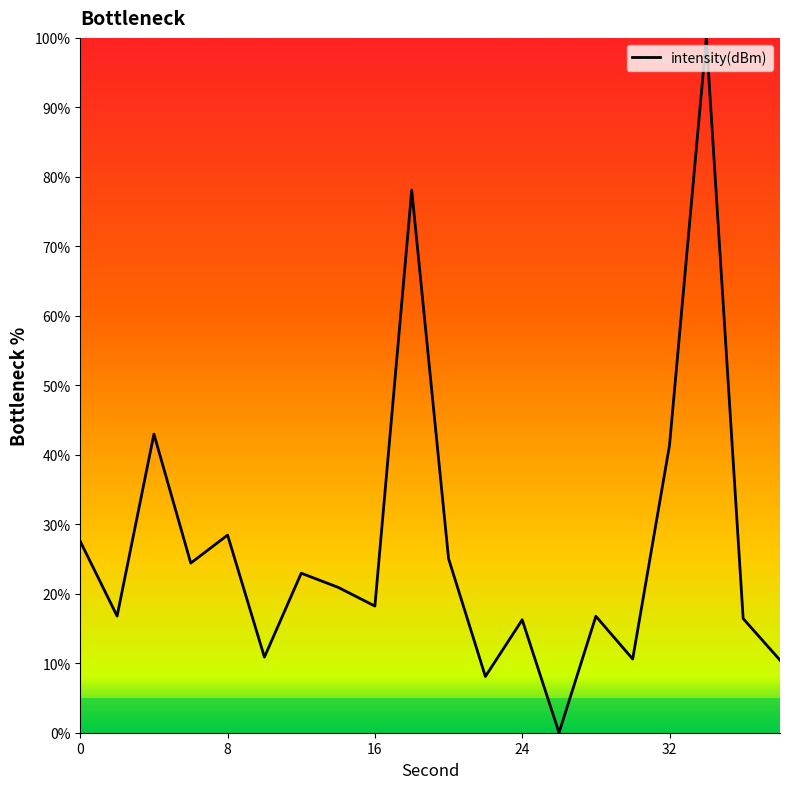

Which category has the lowest value across all series?

26